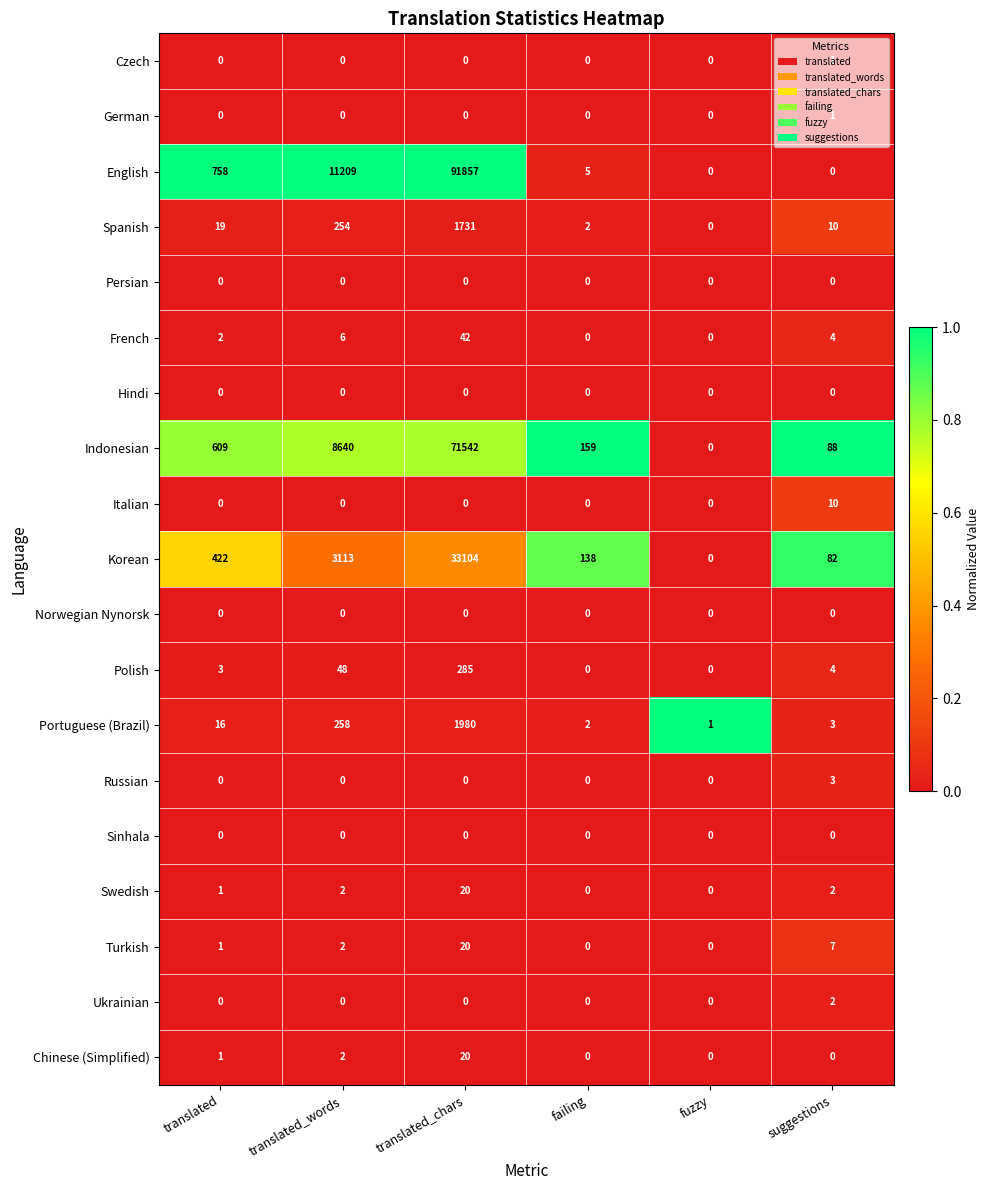

The Hindi series shows 0 at translated. True or false?

True